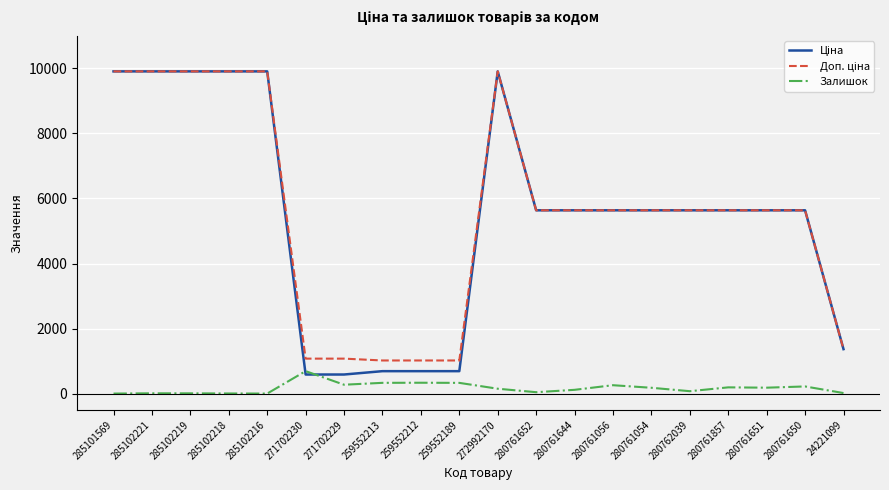

What is the total value across all series at 280761056?

11529.0